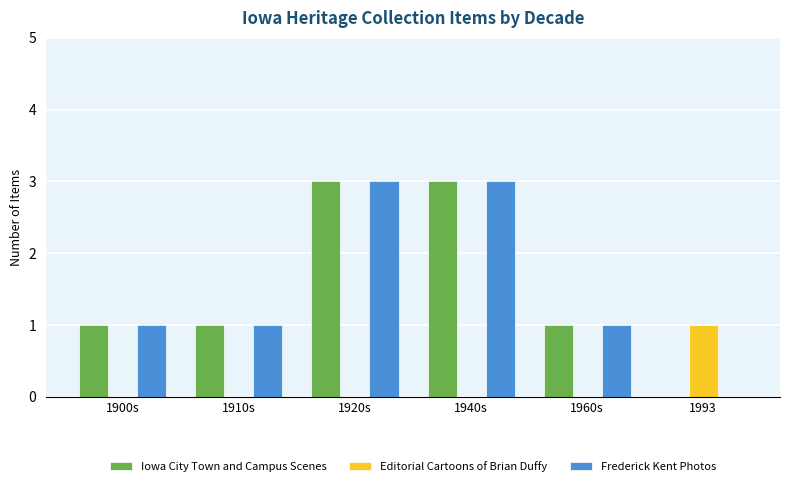

Are the bars grouped side by side (vs. stacked)?

Yes